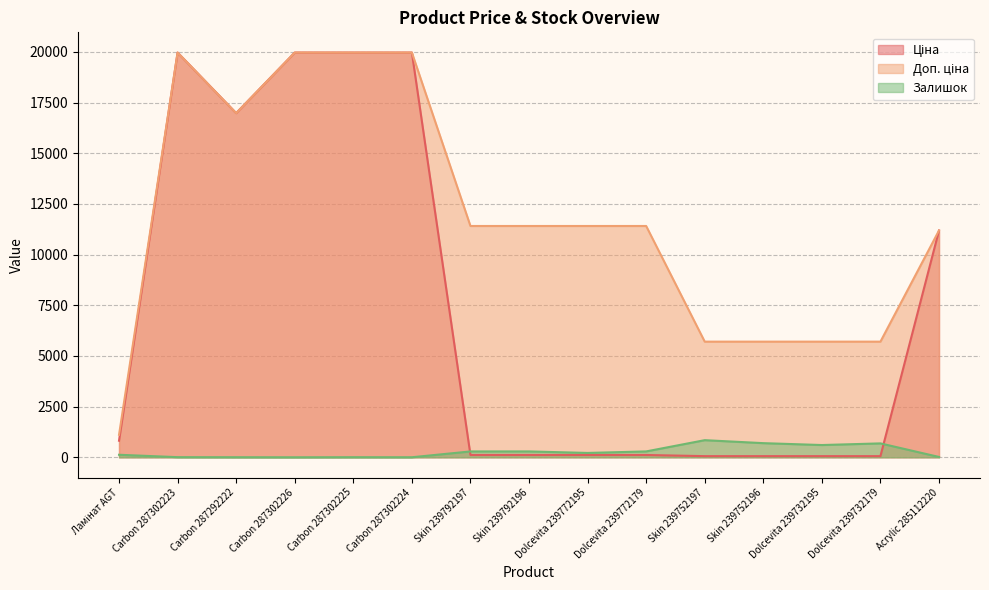

At how many categories does at least one series exceed 16373?

5